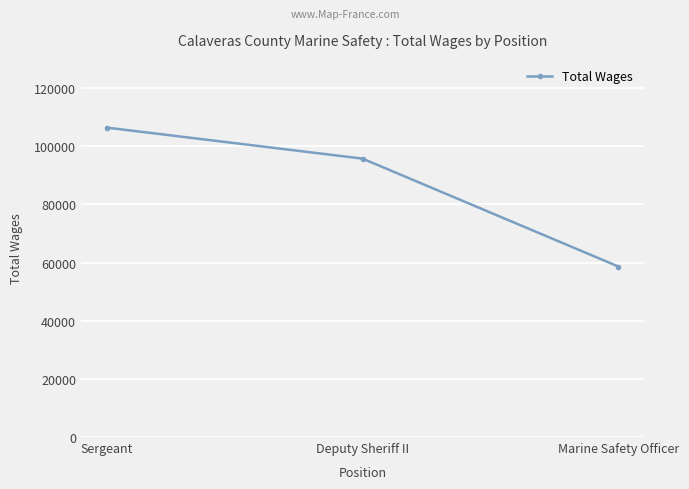

Which has a higher value, Deputy Sheriff II or Sergeant?

Sergeant